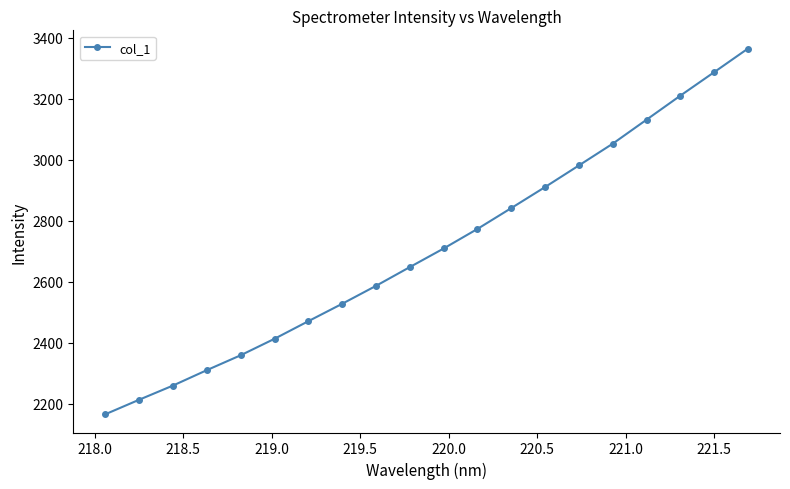

True or false: there are more than 1 points higher than both neighbors.

False